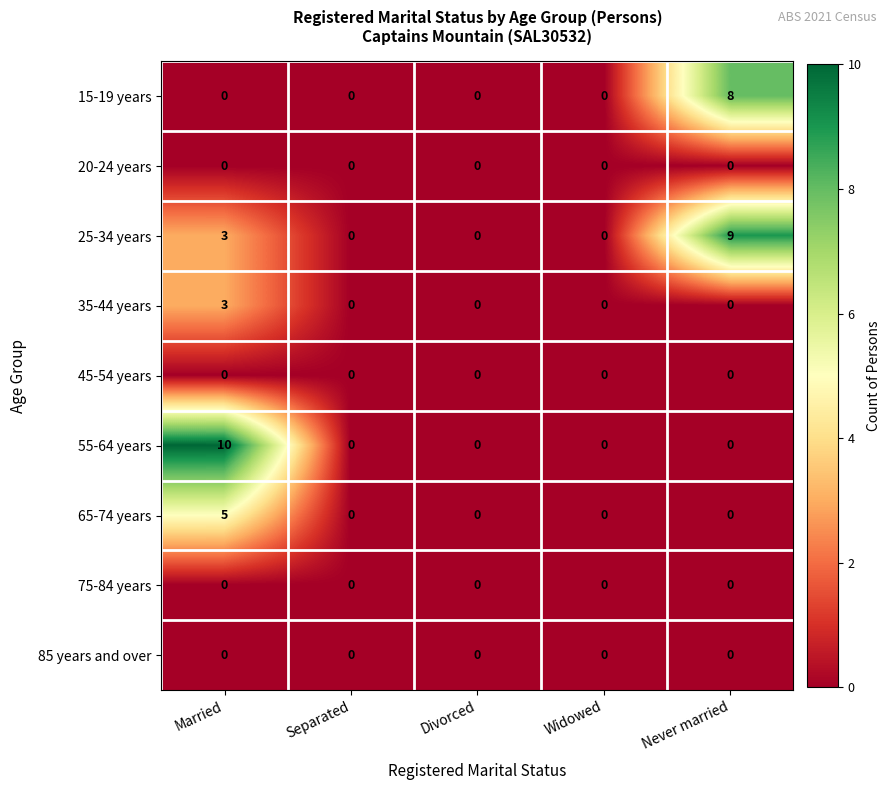

Which series has the largest total across all categories?

25-34 years